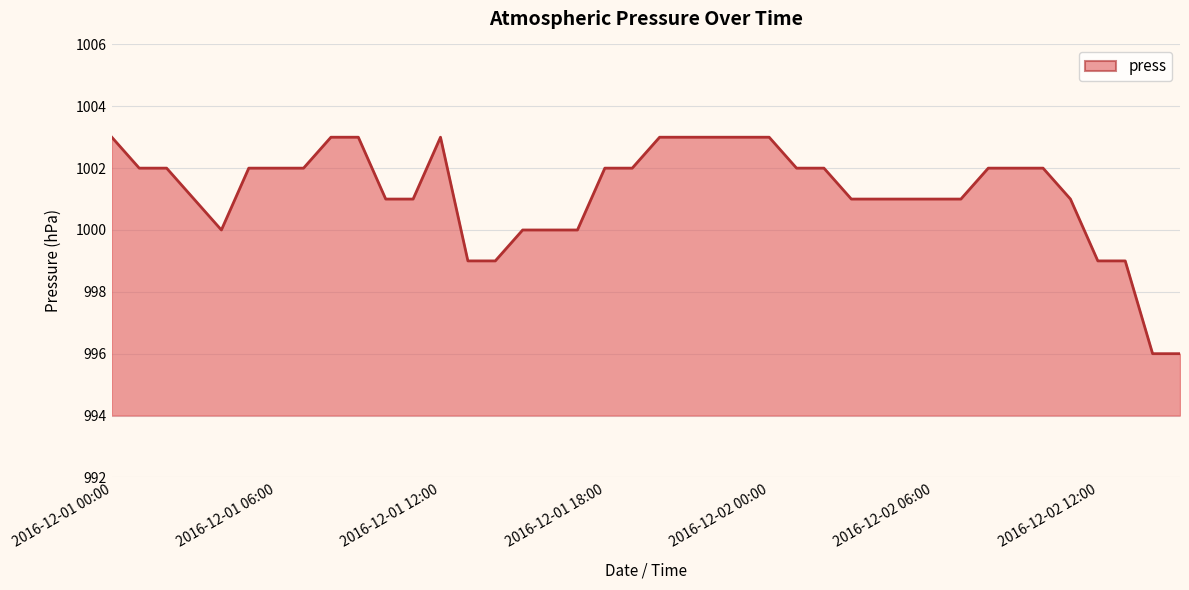

What is the minimum value shown in the chart?

996